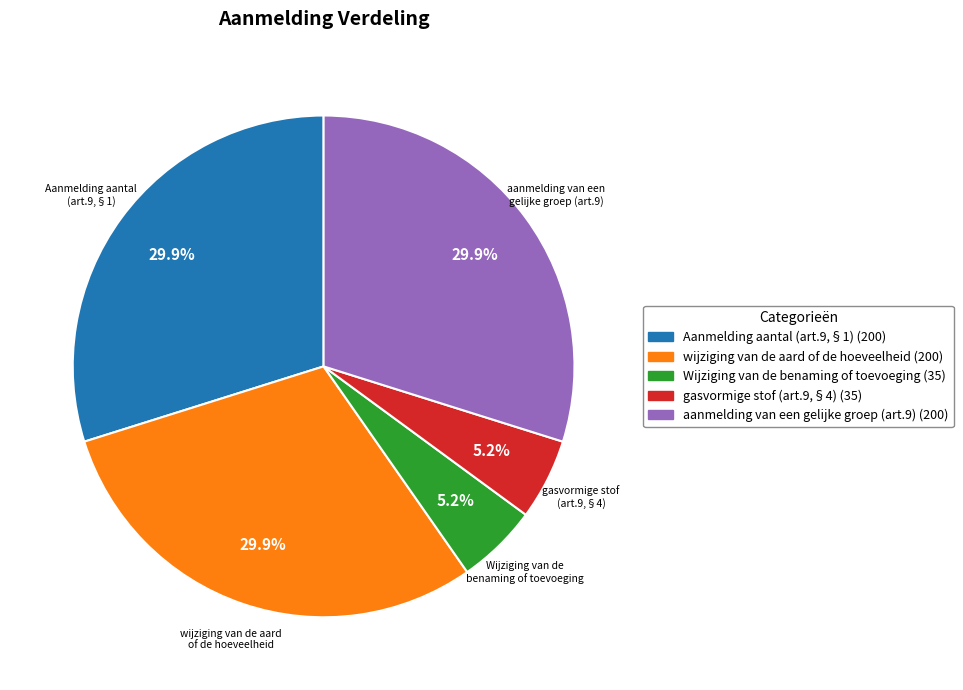

Is the sum of Aanmelding aantal (art.9,§1) and gasvormige stof (art.9,§4) greater than half?

No